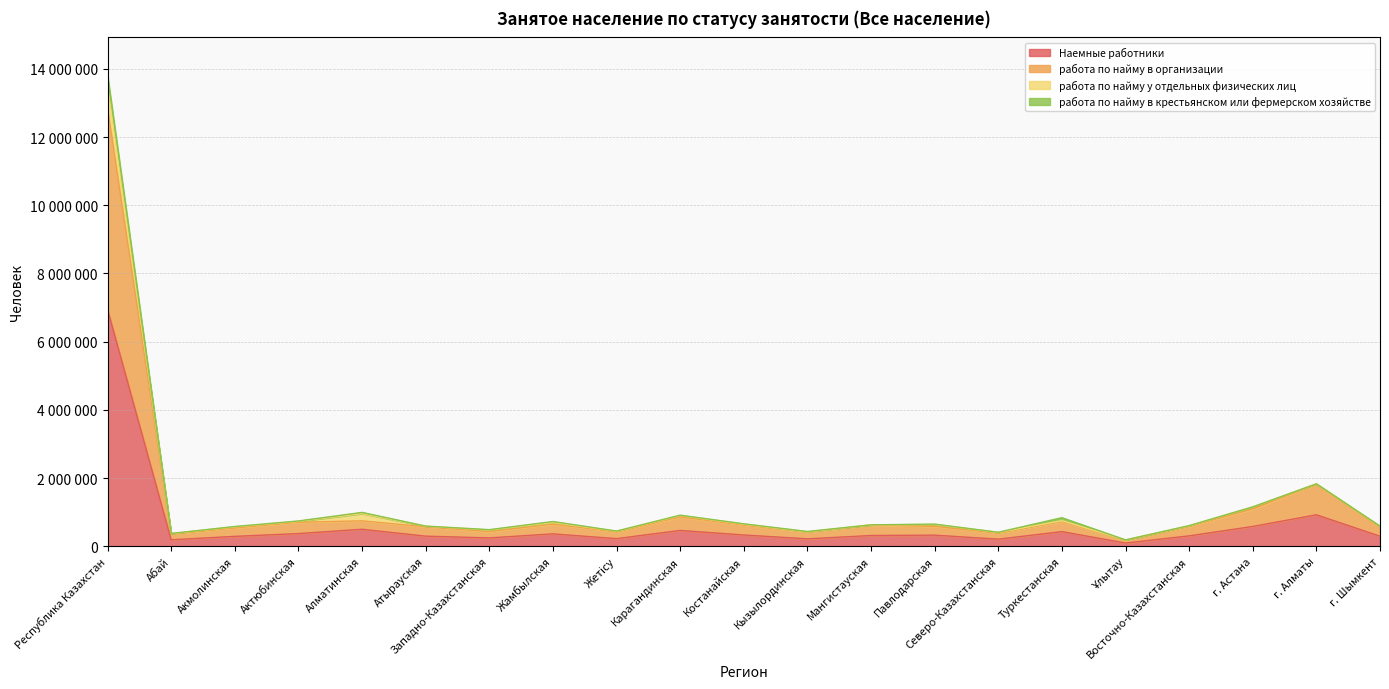

True or false: работа по найму в организации and Наемные работники cross at least once.

False